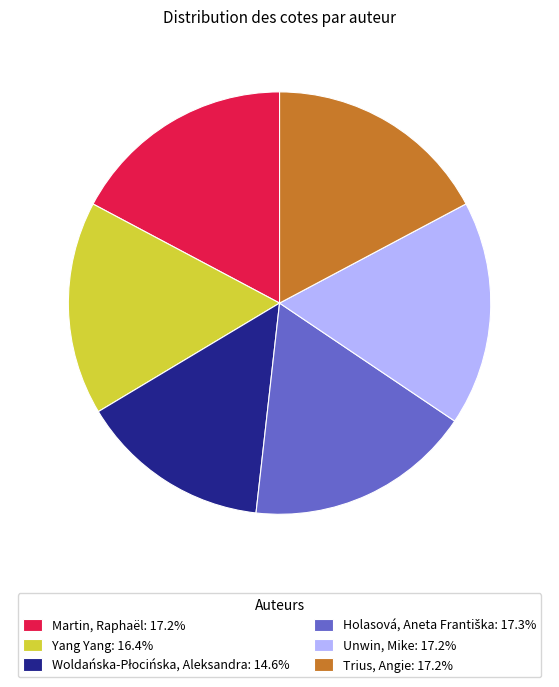

Is it true that Martin, Raphaël is 5% of the pie?

False